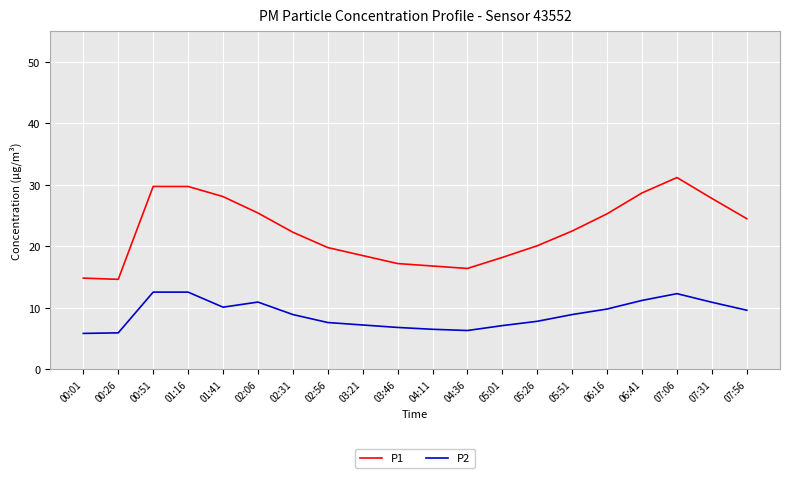

What are all the series names shown in the legend?

P1, P2